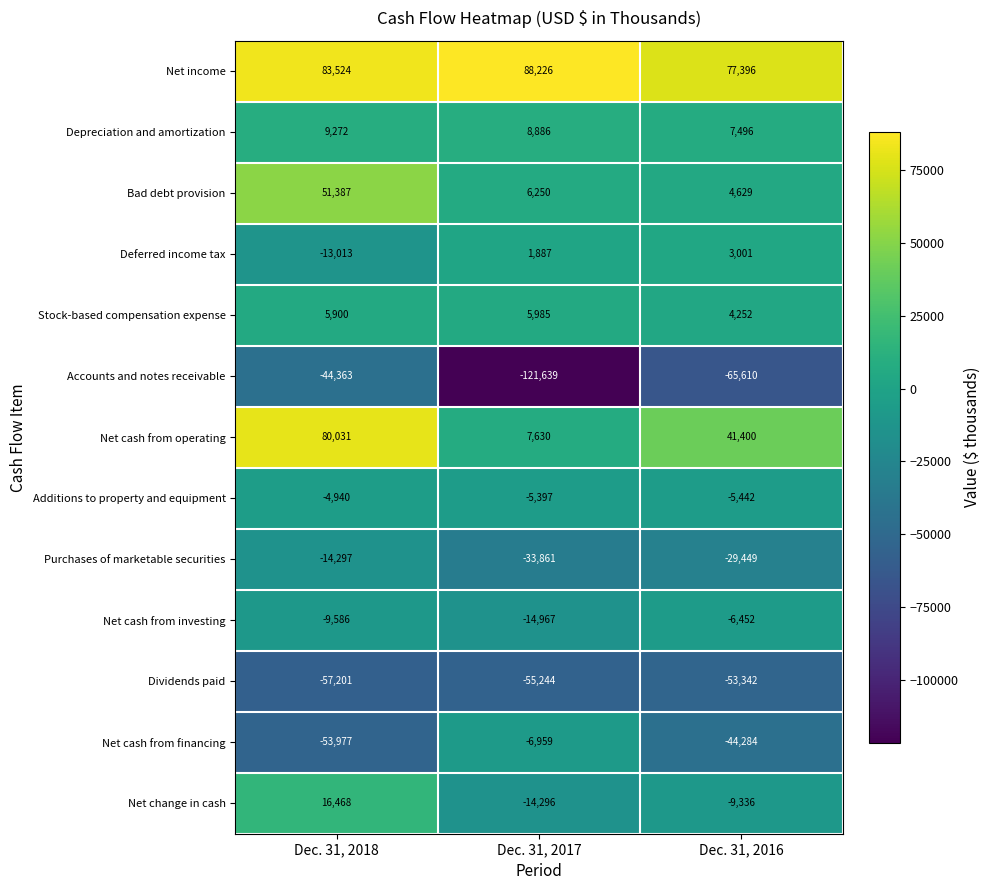

Which series has the largest total across all categories?

Net income